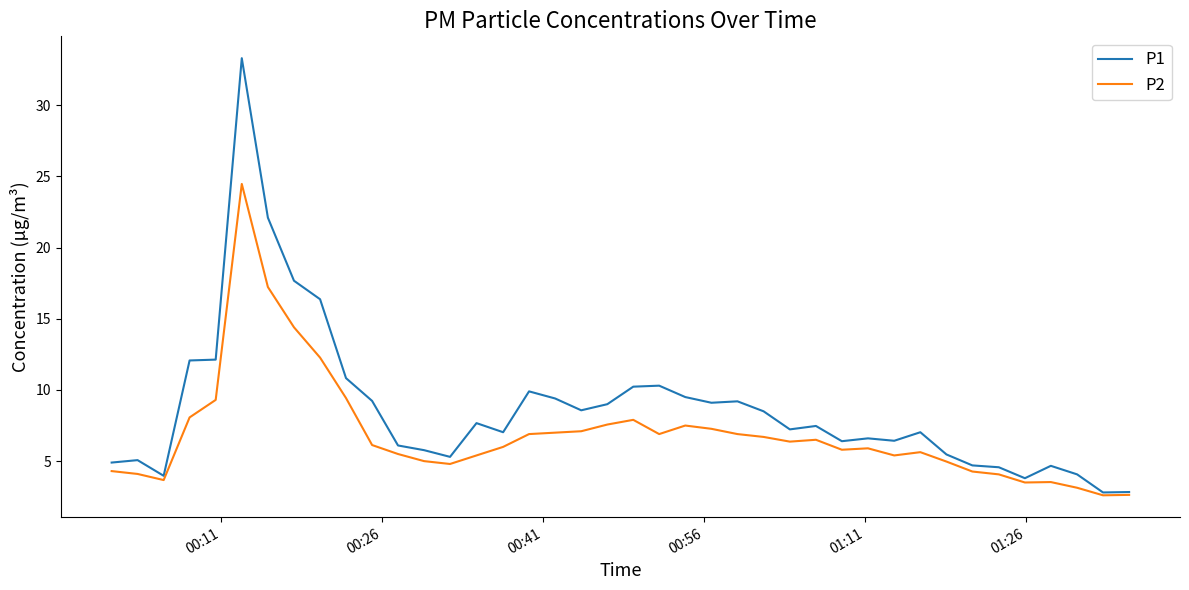

Count the number of categories in the chart.

40